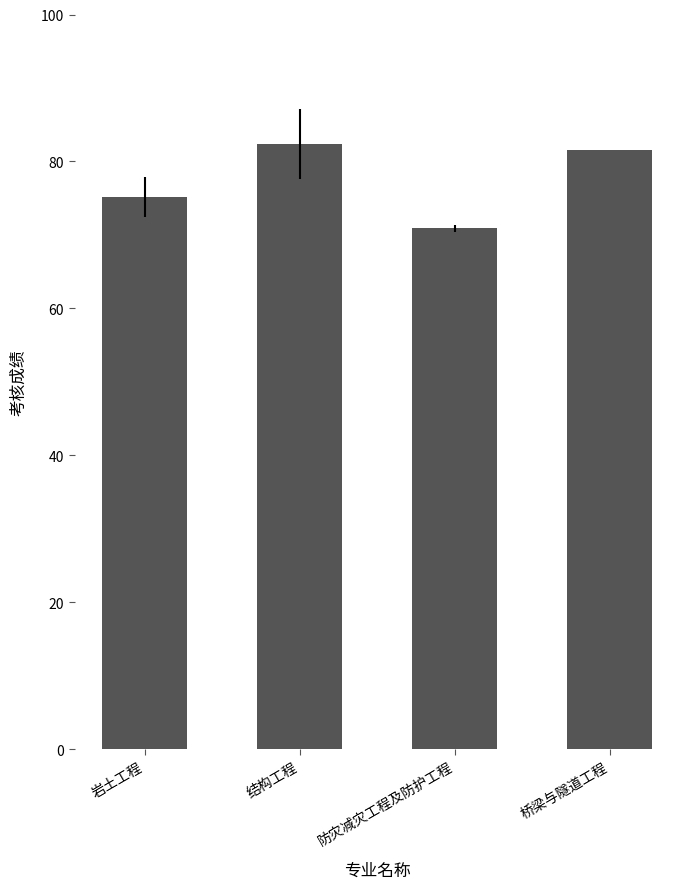

Does the chart contain stacked bars?

No